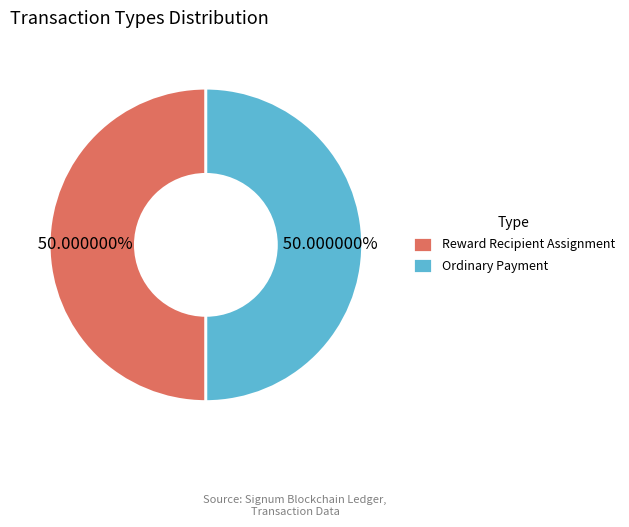

To the nearest percent, what is the average slice percentage?

50%